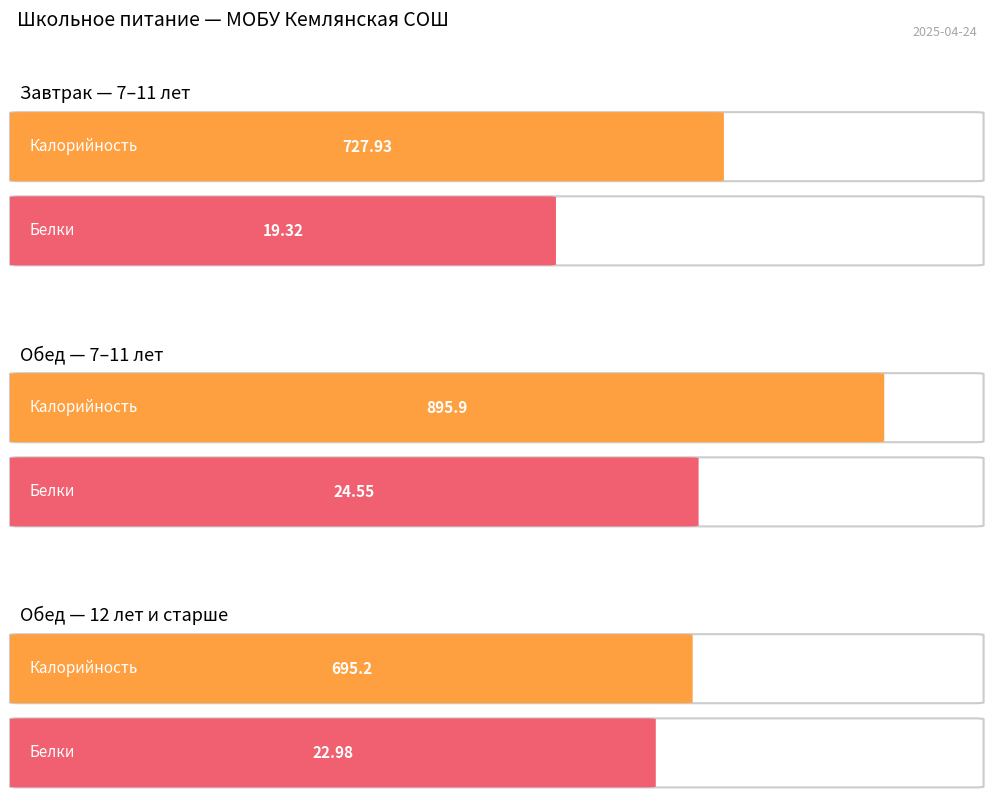

The value of Белки at обед (7-11 лет) is 40.2. True or false?

False